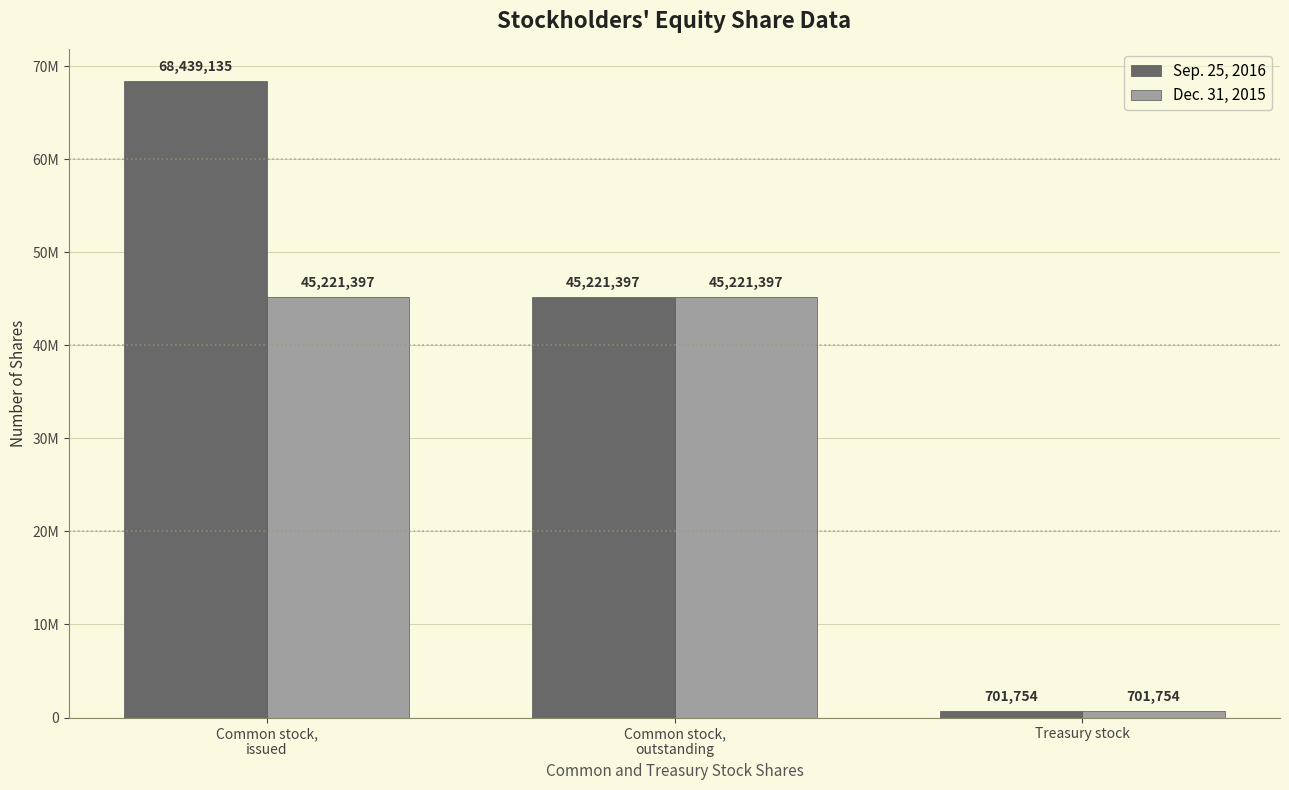

Reading right to left, what are all the values shown in this chart?

Sep. 25, 2016: Treasury stock=701754	Common stock,
outstanding=45221397	Common stock,
issued=68439135
Dec. 31, 2015: Treasury stock=701754	Common stock,
outstanding=45221397	Common stock,
issued=45221397